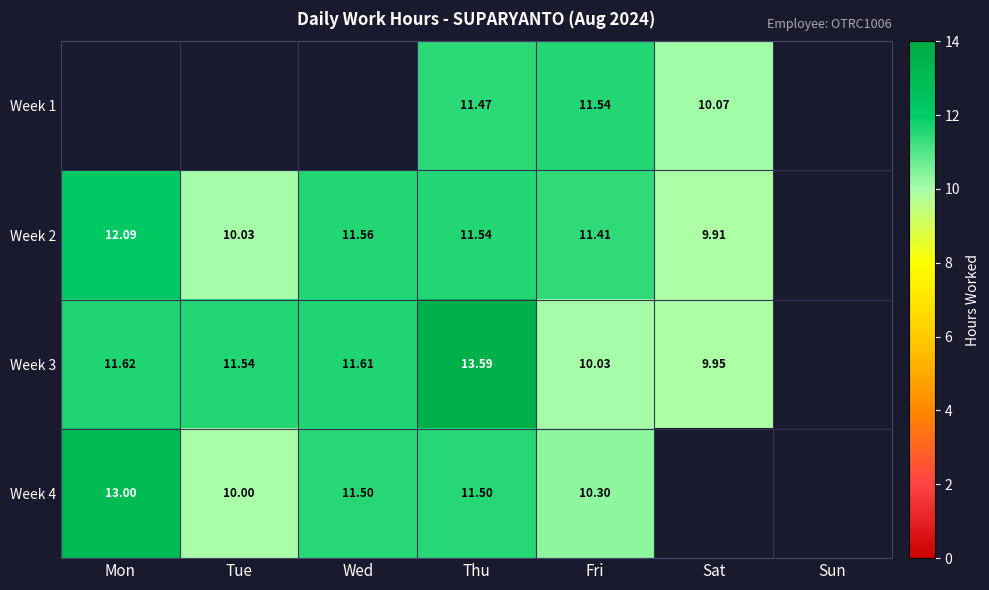

How many data points in Week 4 are less than 11?

2